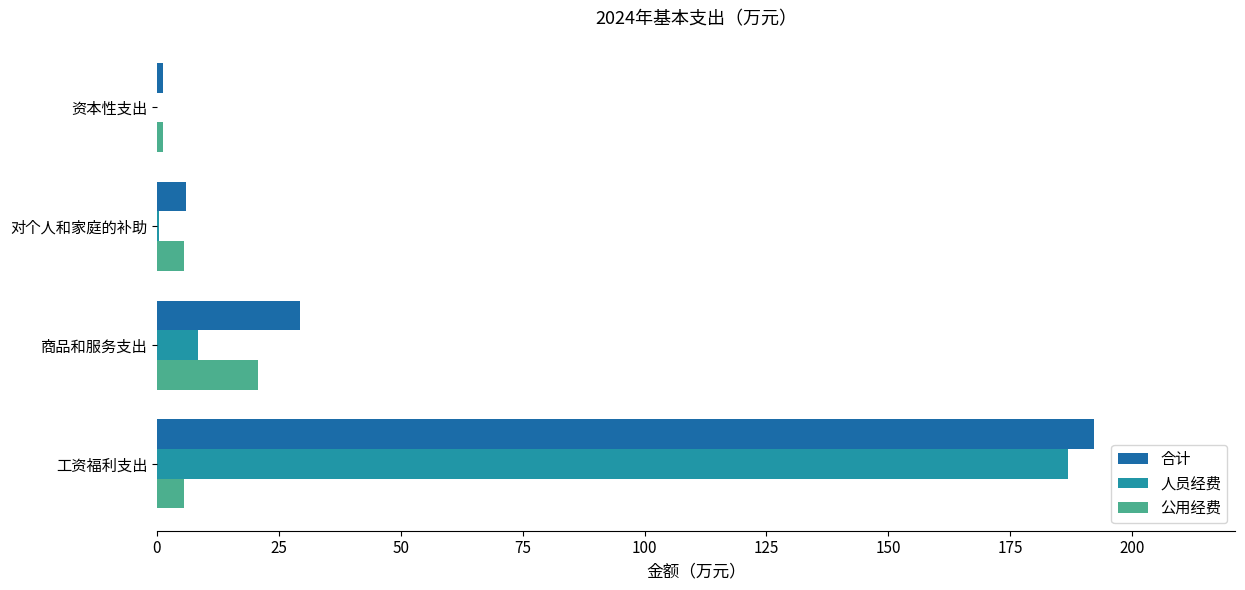

The value of 公用经费 at 工资福利支出 is 5.5. True or false?

True